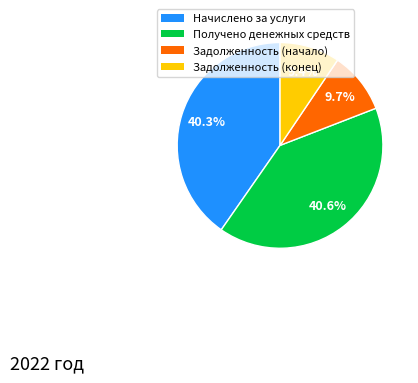

Does any single category account for the majority?

No